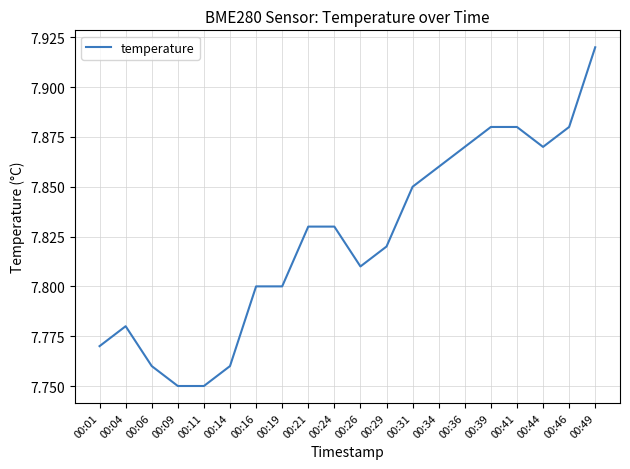

Is it true that the value at 00:49 is 10.5?

False